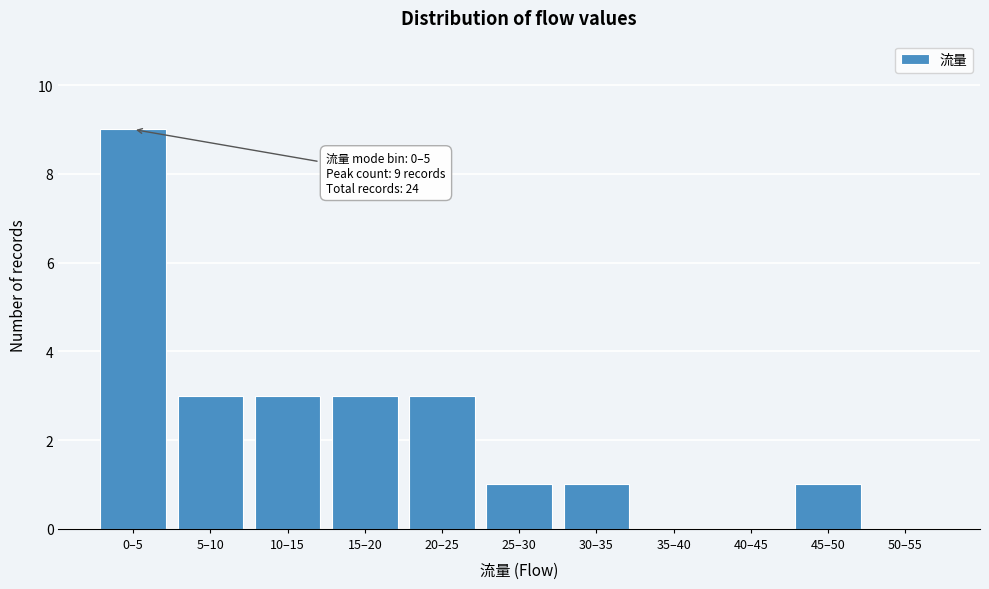

Reading right to left, transcribe all the data shown in this chart.

50–55=0	45–50=1	40–45=0	35–40=0	30–35=1	25–30=1	20–25=3	15–20=3	10–15=3	5–10=3	0–5=9